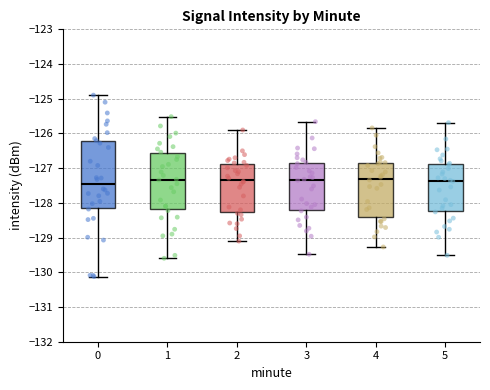

Where does the upper whisker of the box at x = 5 end on the y-axis? The values are not printed on the chart, so give them approximately, as read against the axis.

-125.7